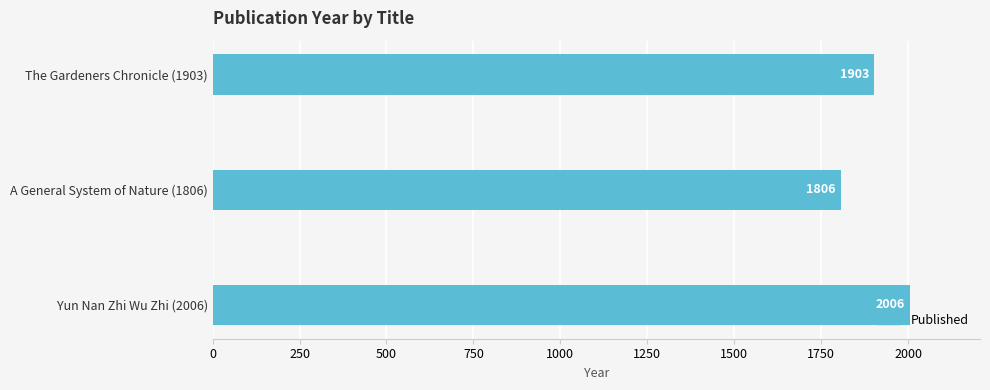

Reading top to bottom, list all the values displayed in this chart.

1903	1806	2006